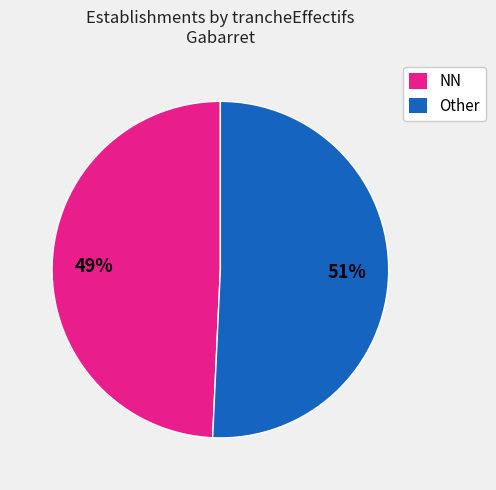

Between NN and Other, which is larger?

Other